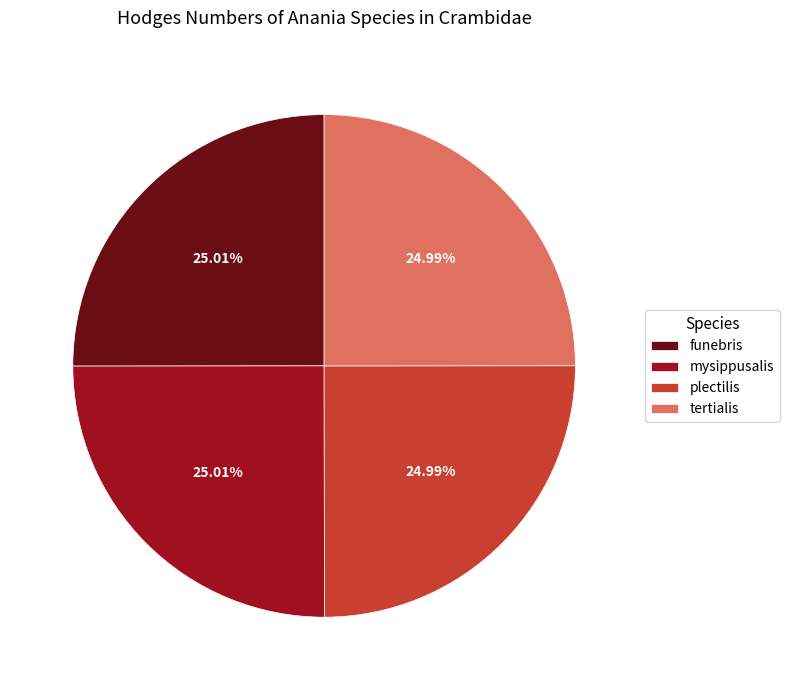

To the nearest percent, what portion does tertialis represent?

25%